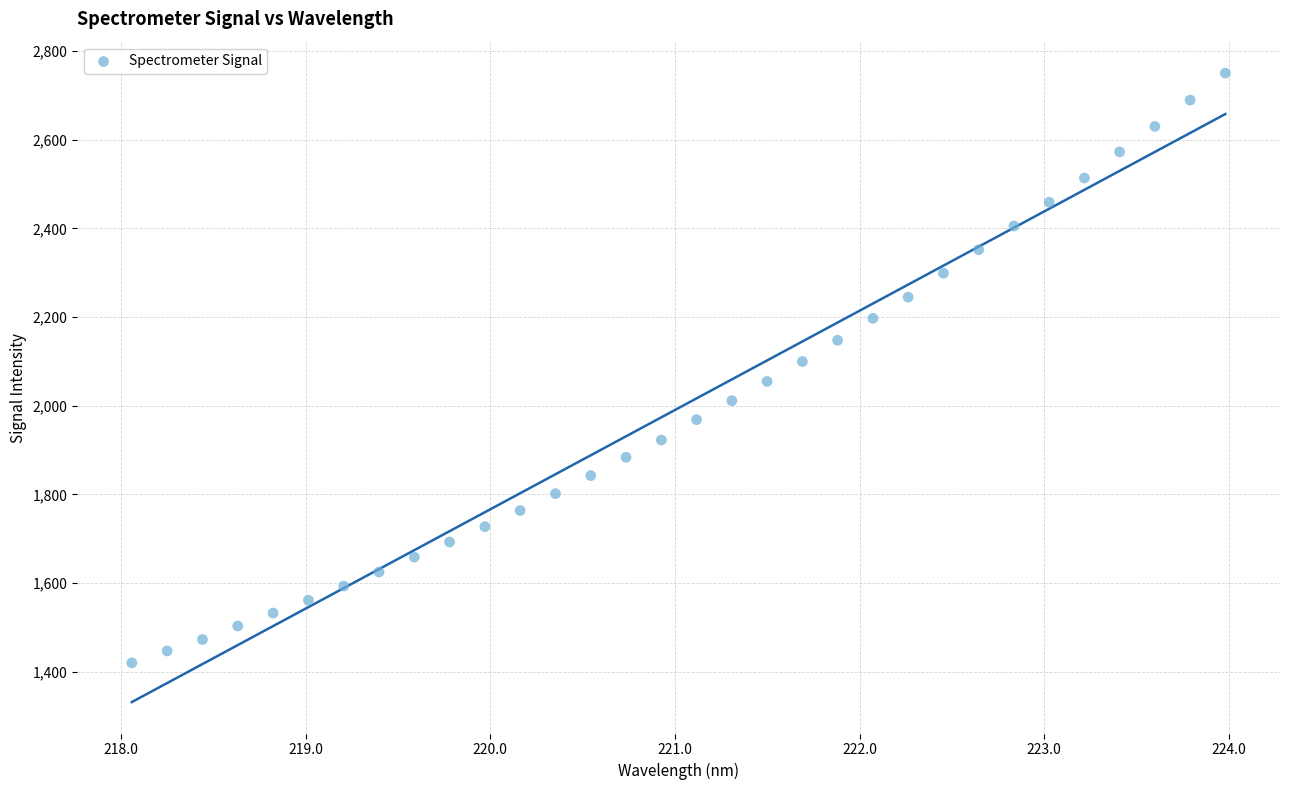

What is the range of X values (max minus min)?

5.9